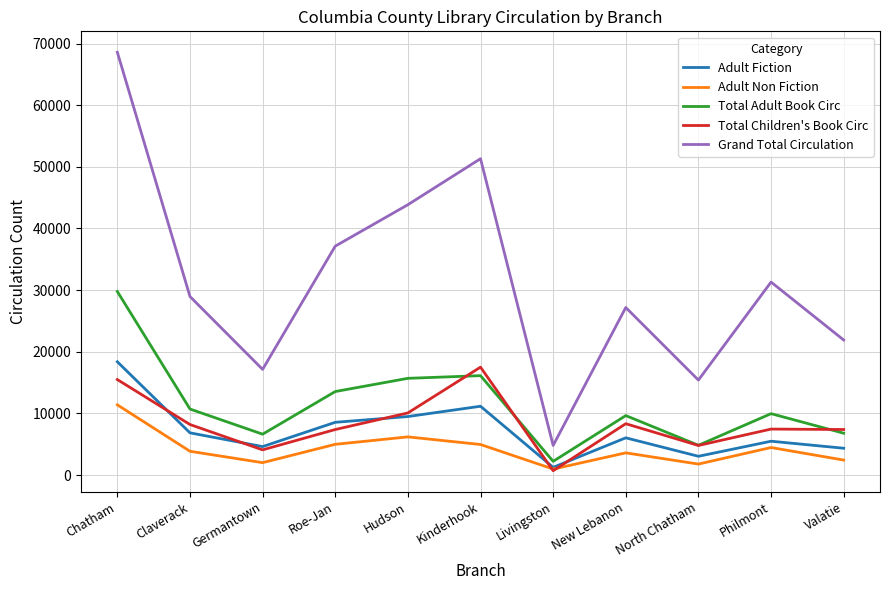

Does the chart have visible grid lines?

Yes